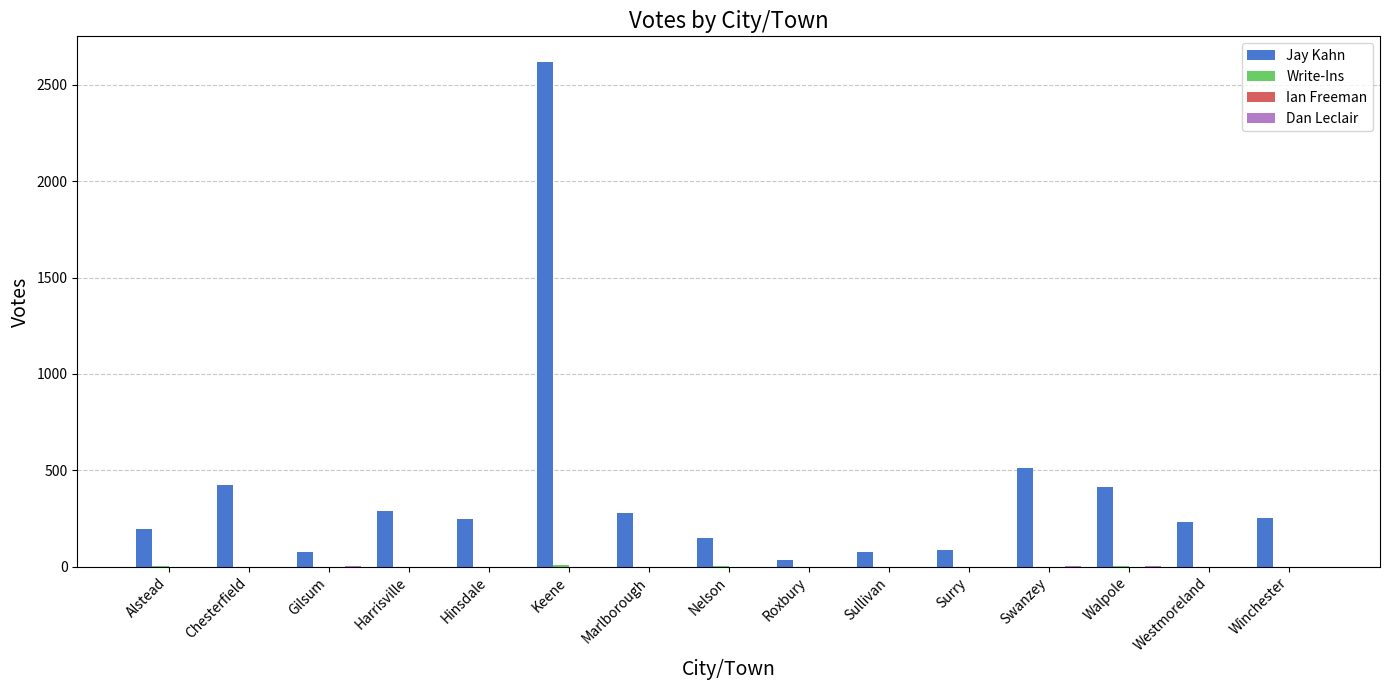

What is the total value across all series at Marlborough?

279